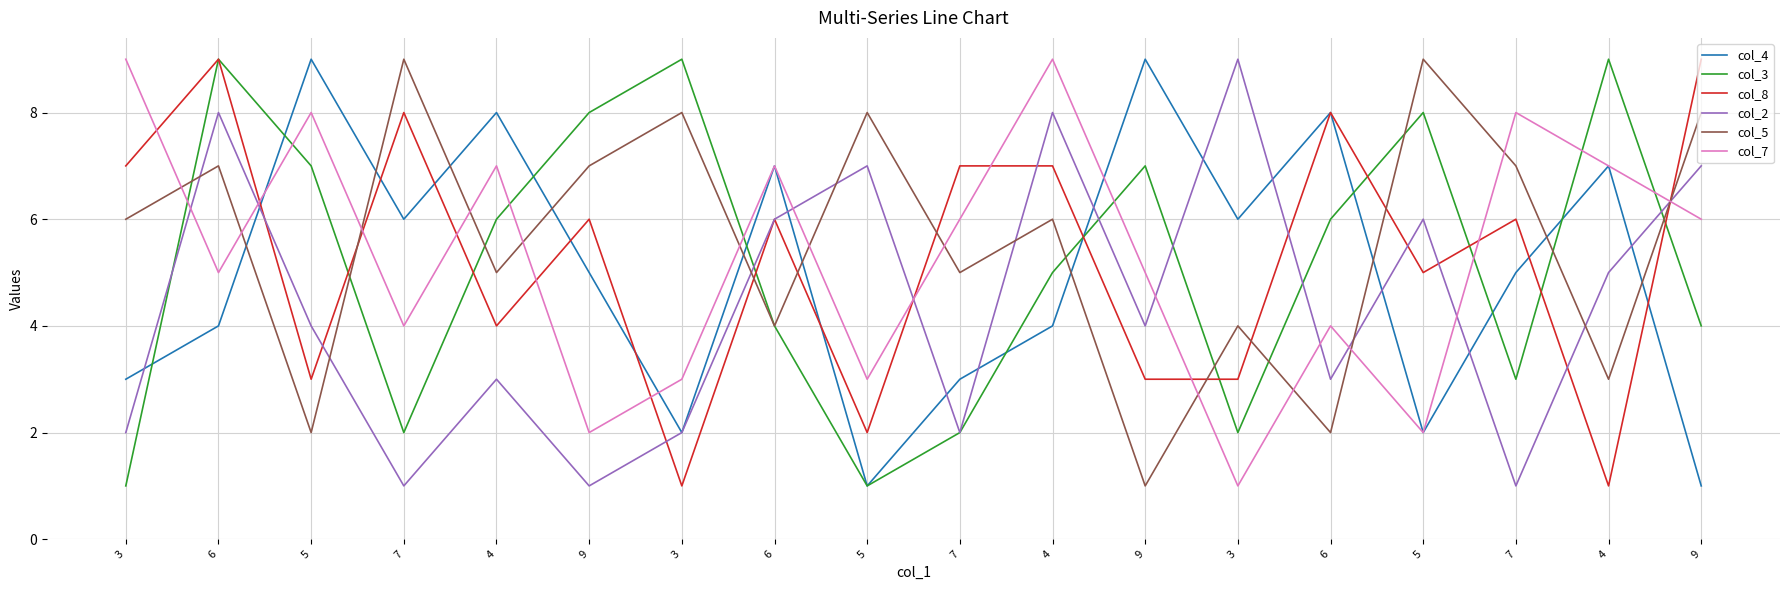

True or false: col_3 and col_4 intersect in this chart.

True